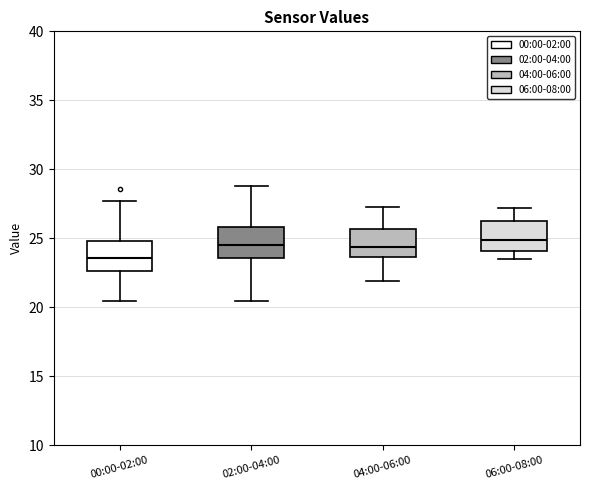

Where does the lower whisker of the box for 04:00-06:00 end on the y-axis? The values are not printed on the chart, so give them approximately, as read against the axis.

22.0